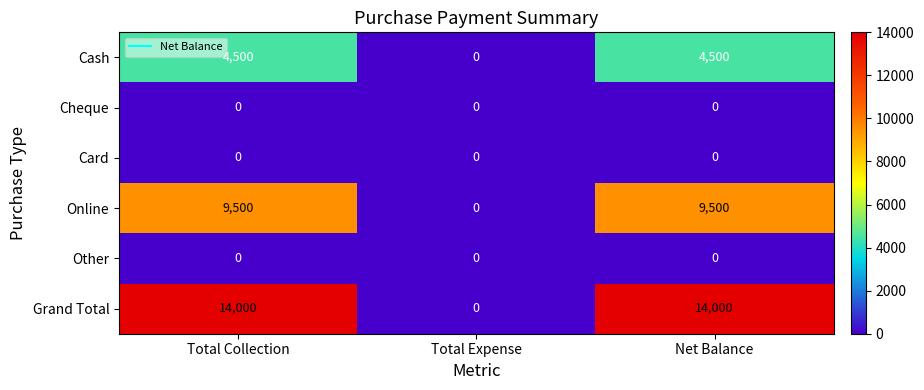

Count the number of data series in this chart.

6